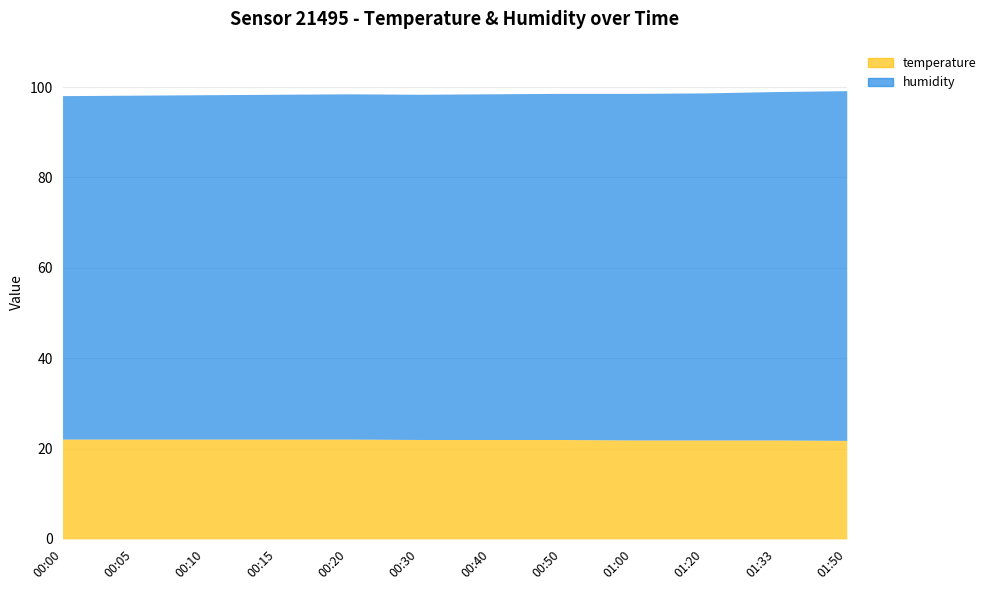

True or false: humidity has more than 1 interior local peaks.

False